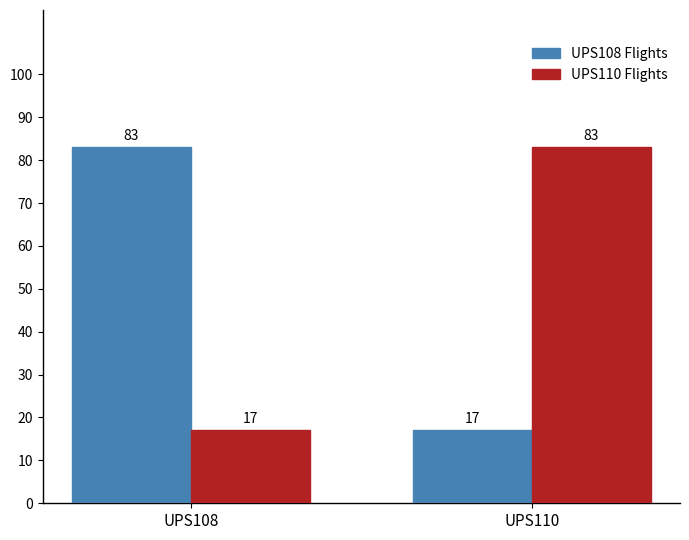

What is the approximate value of UPS110 Flights at UPS110?

83